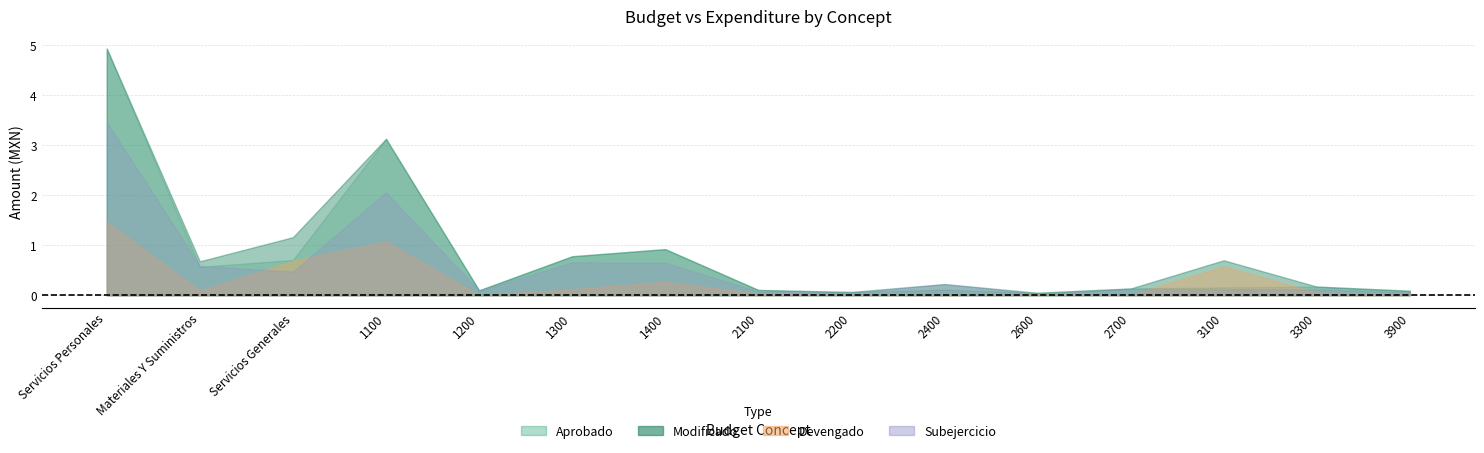

Is the value of Modificado at Materiales Y Suministros greater than the value of Aprobado at 1400?

No